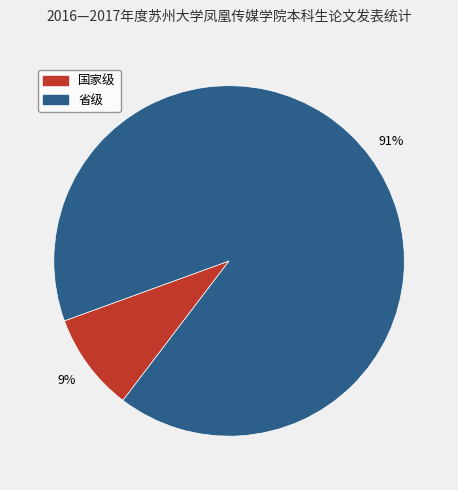

Approximately how many times larger is the value at 国家级 compared to 省级?

0.1